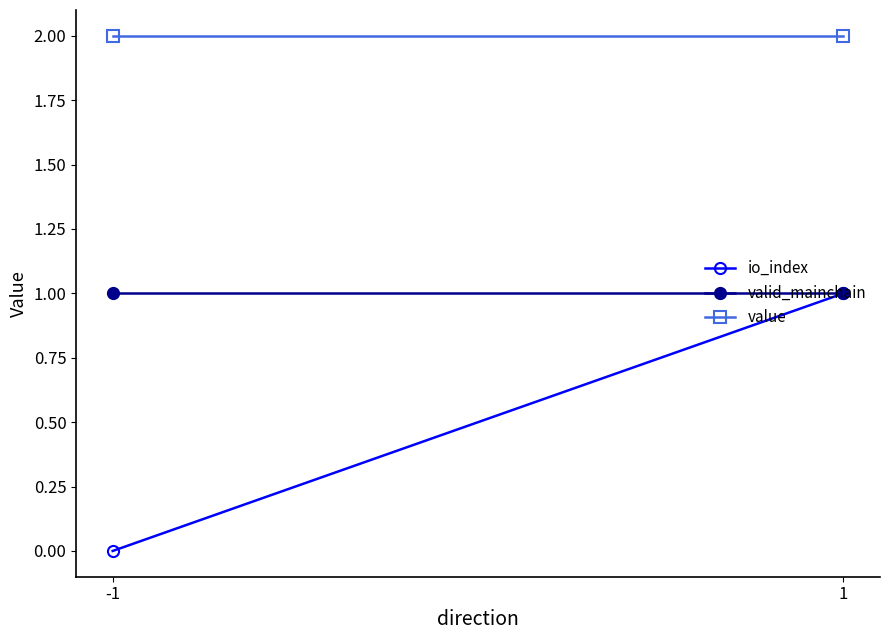

Is it true that io_index equals 1.5 at 1?

False